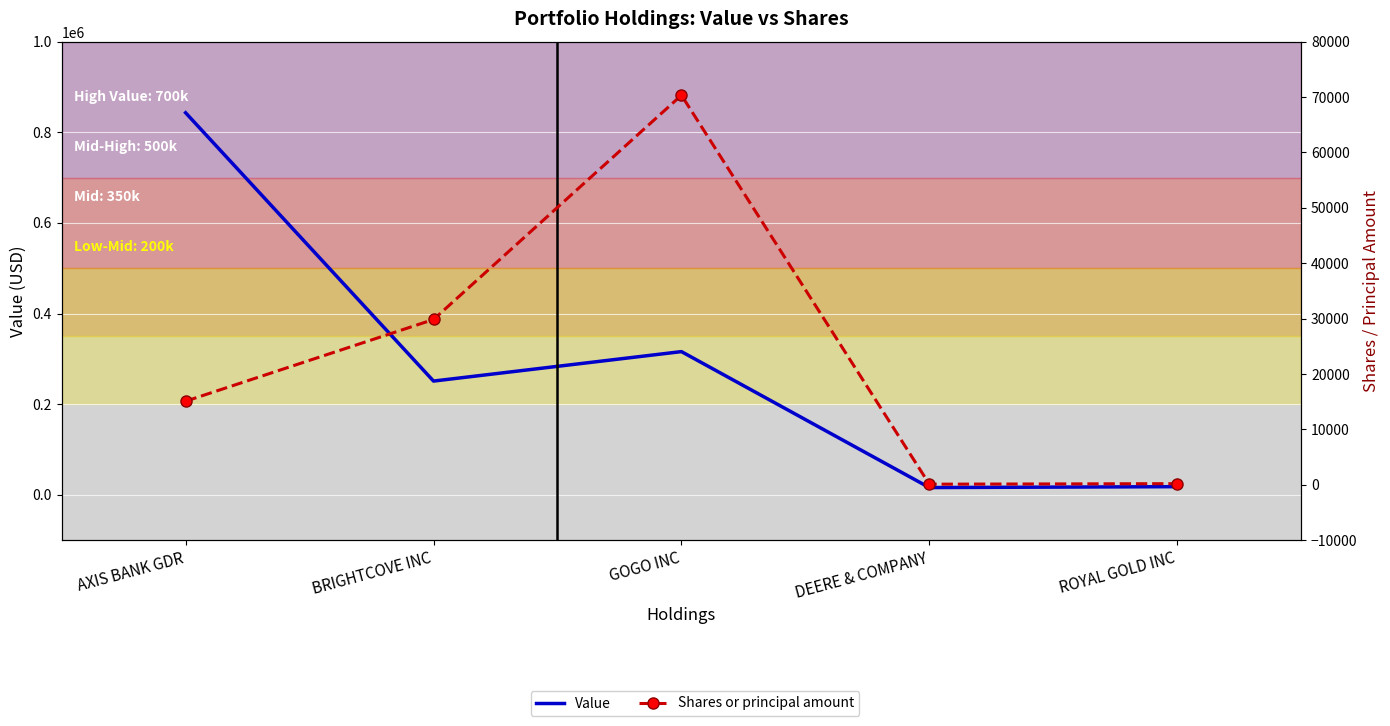

Is this an area chart (filled region under the line)?

No